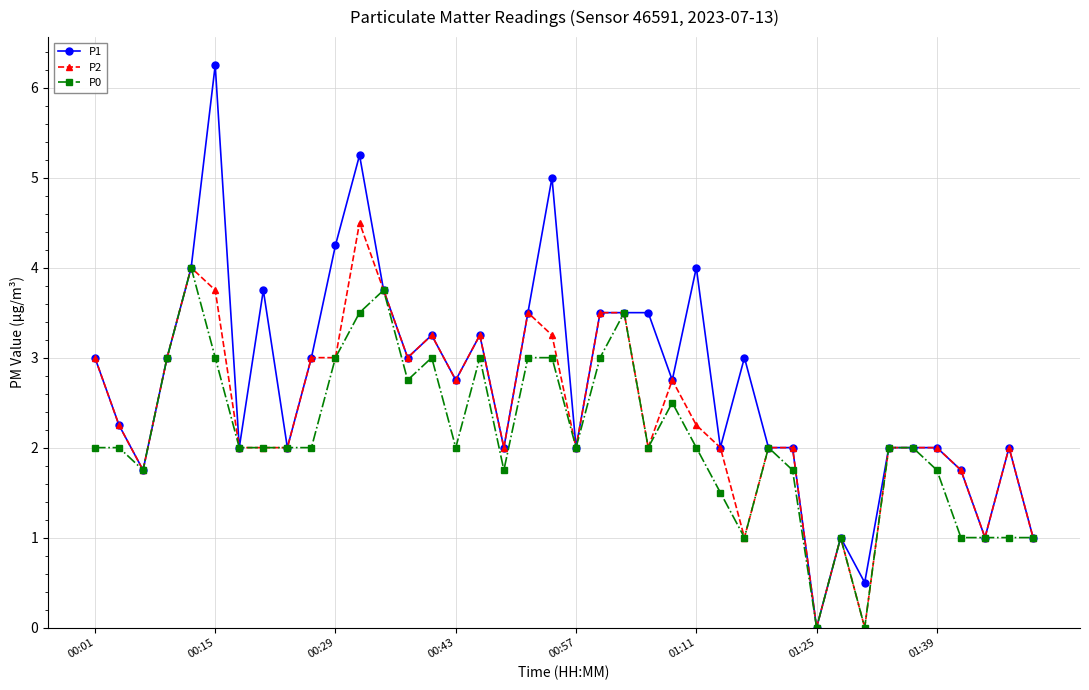

What is the value of the P0 point at the 24th from the left?

2.0